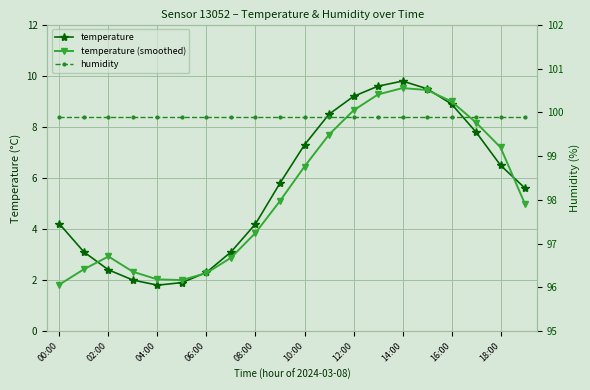

How many values in the temperature (smoothed) series are below 5?

10